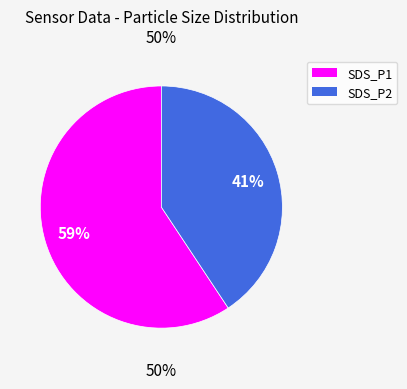

True or false: SDS_P2 accounts for 40% of the total.

True